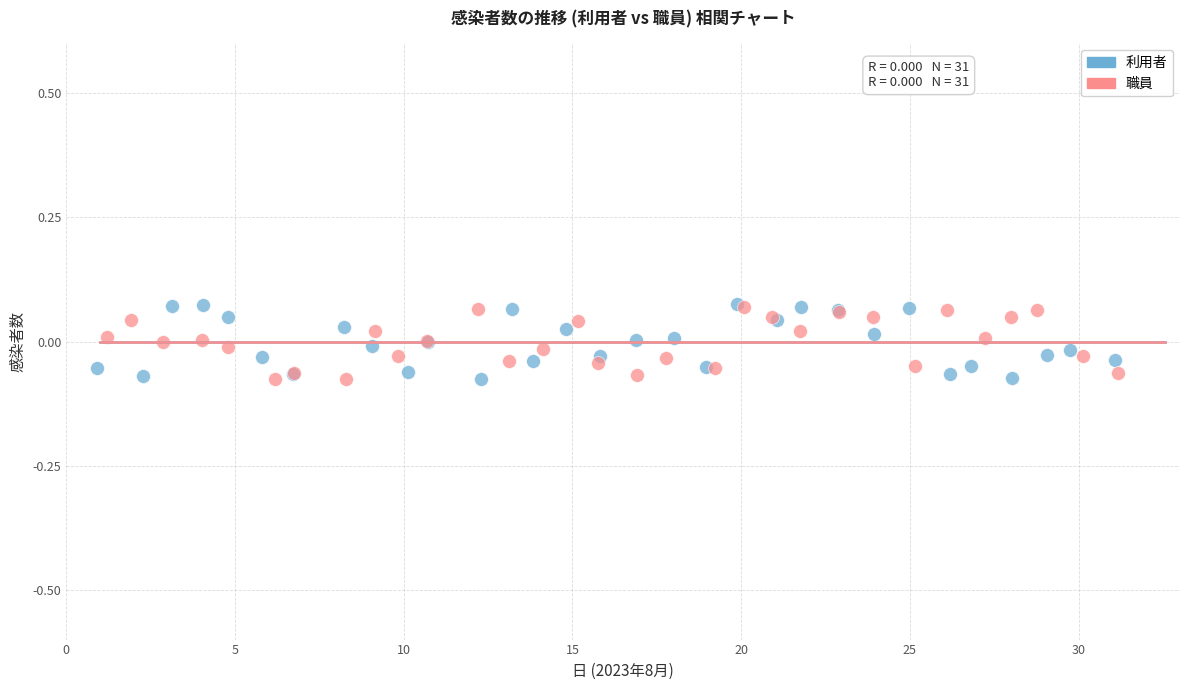

What are all the series names shown in the legend?

利用者, 職員